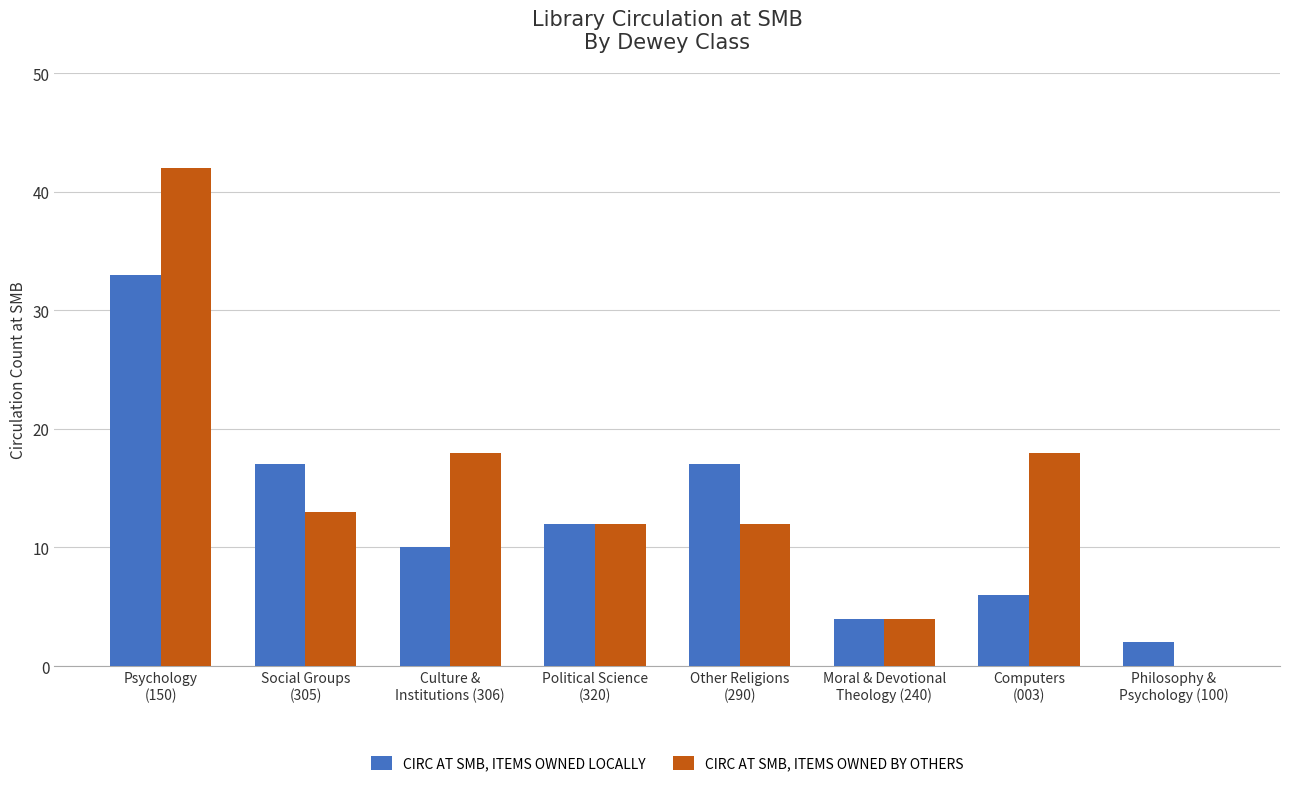

Which series has the largest range (max minus min)?

CIRC AT SMB, ITEMS OWNED BY OTHERS